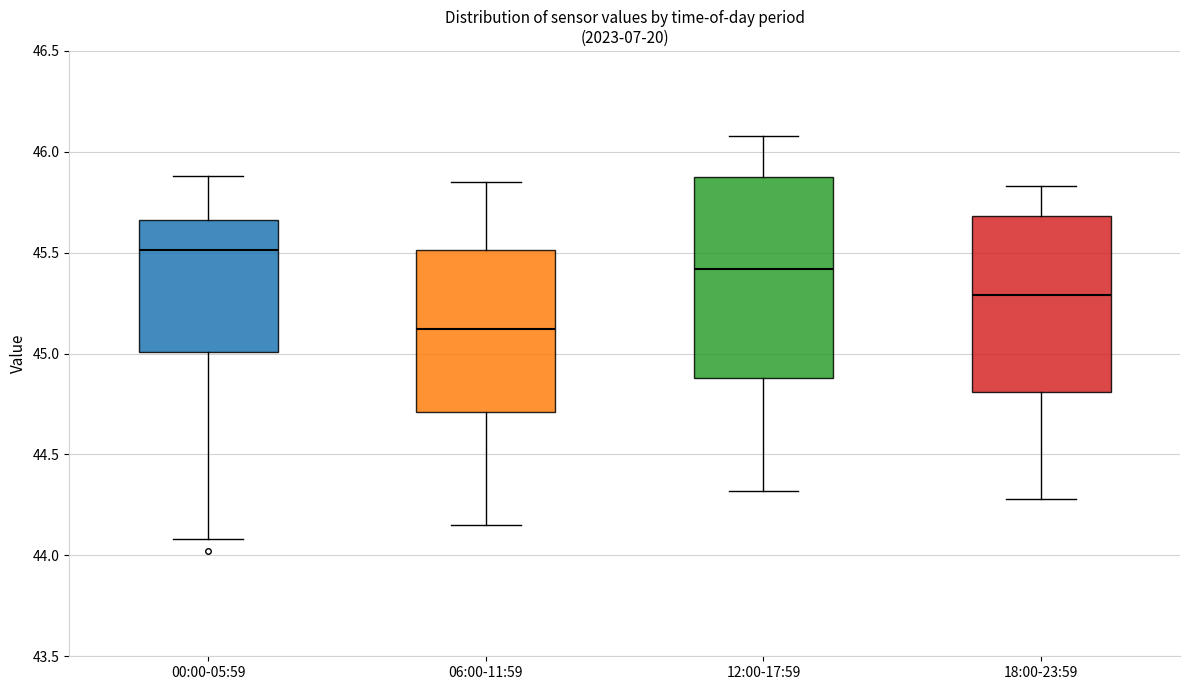

Which box is the tallest, from its lower edge to its upper edge?

12:00-17:59